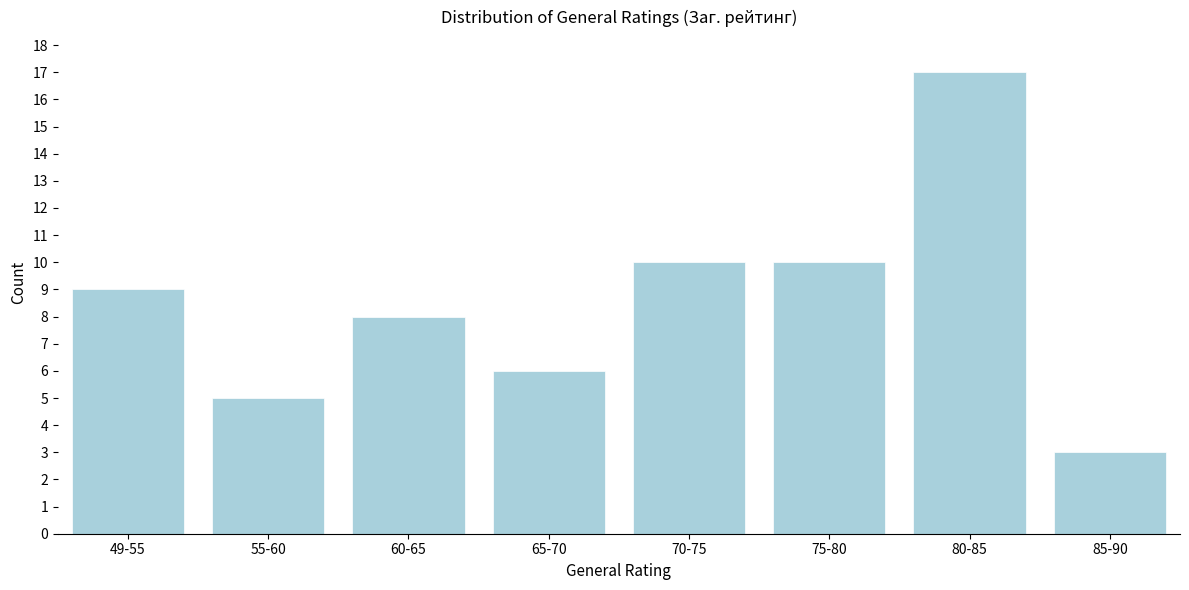

Reading left to right, what are all the values shown in this chart?

49-55=9	55-60=5	60-65=8	65-70=6	70-75=10	75-80=10	80-85=17	85-90=3